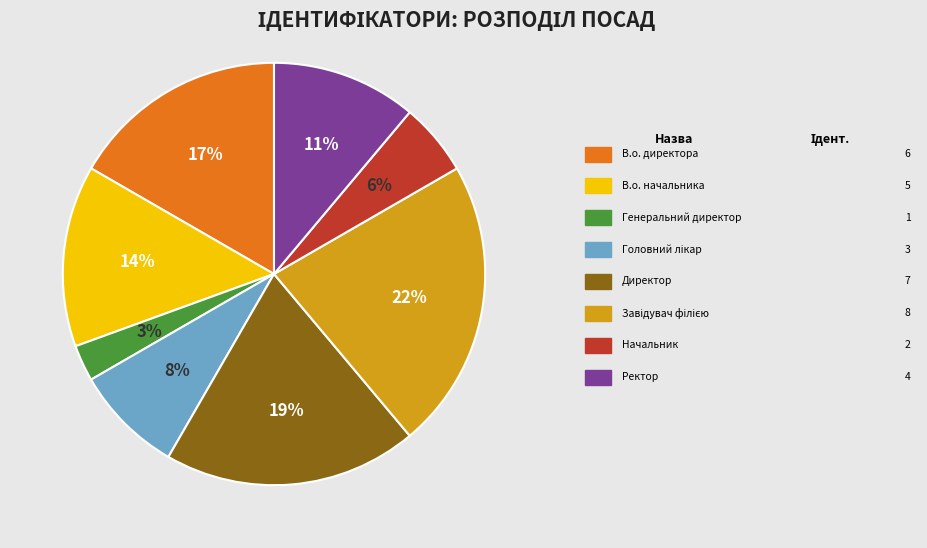

Is there any slice that represents more than half of the pie?

No